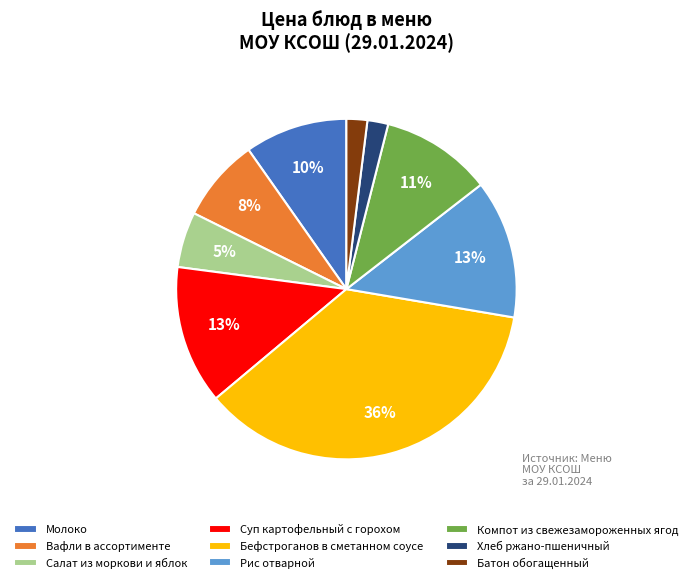

What percentage is the Суп картофельный с горохом slice, to the nearest percent?

13%